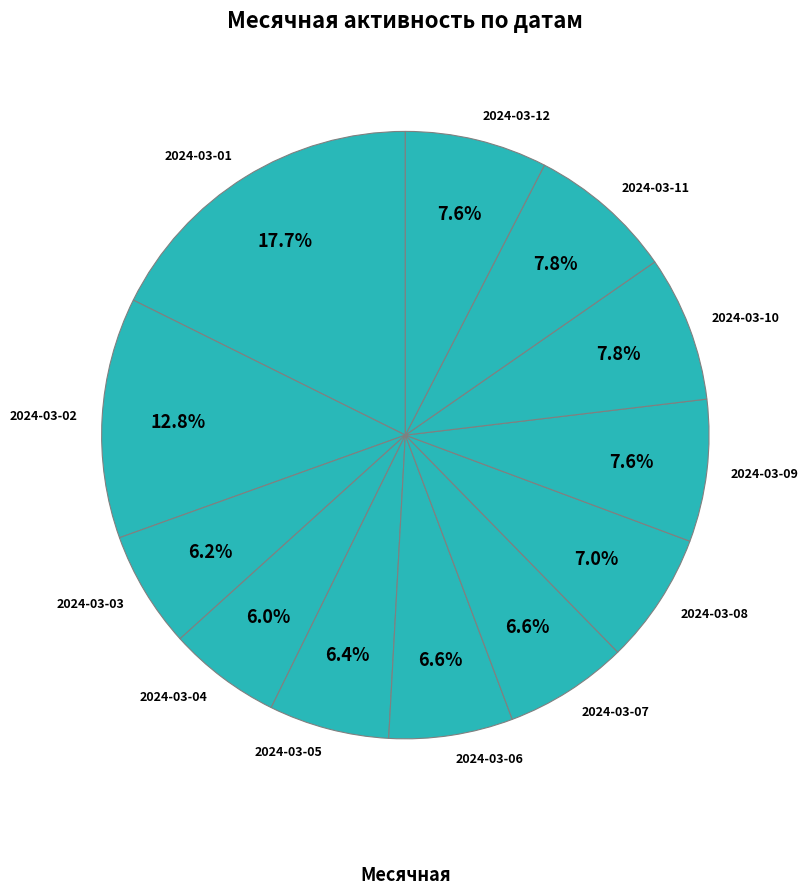

Is 2024-03-05 the majority of the pie?

No